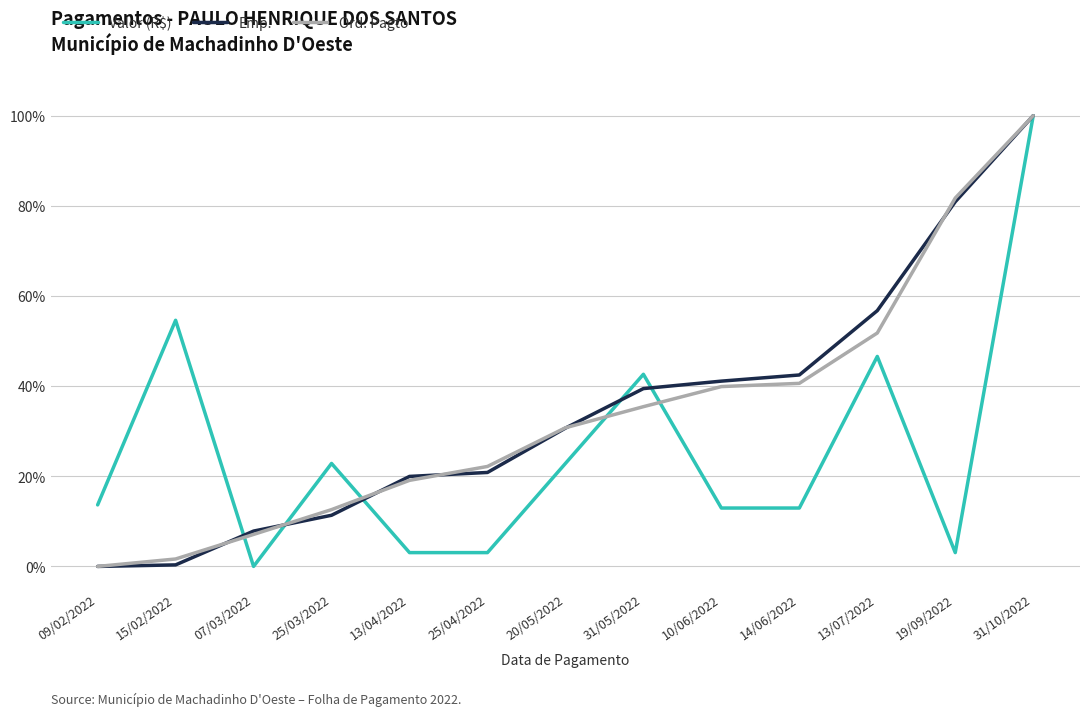

What is the spread (max minus min) of values at 19/09/2022?

78.7